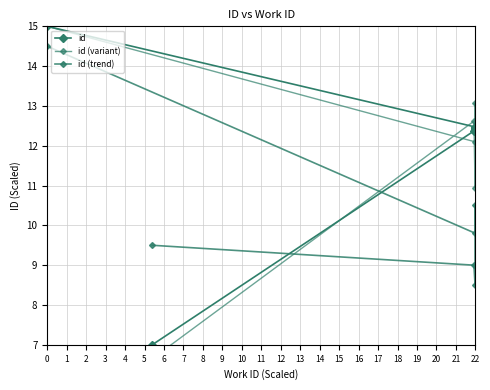

Is this an area chart (filled region under the line)?

No